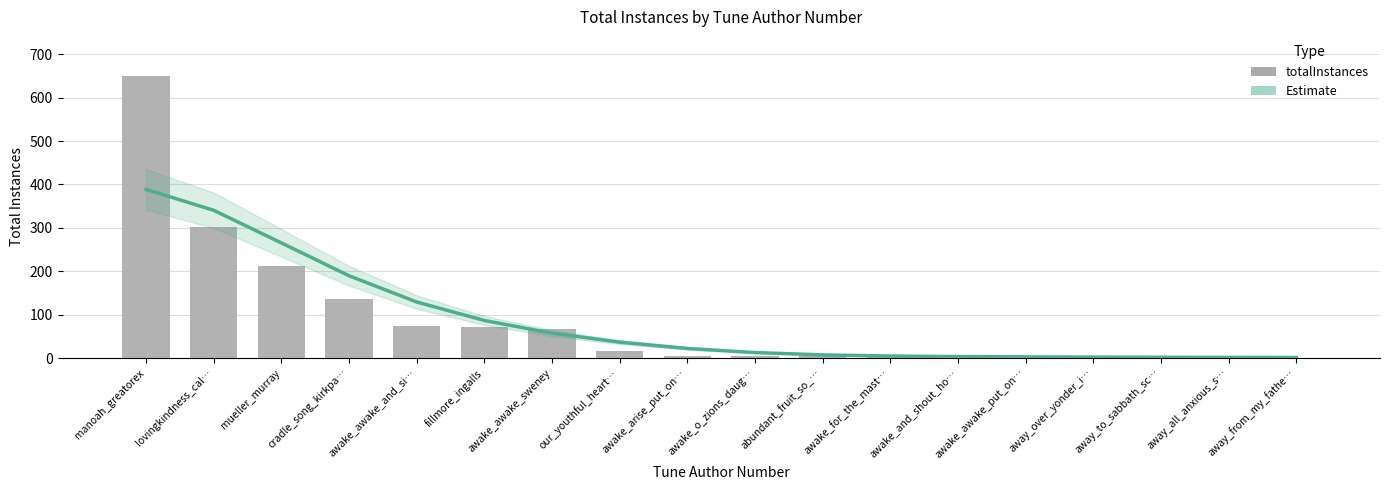

Is it true that Estimate (smoothed) equals 86.6 at fillmore_ingalls?

True